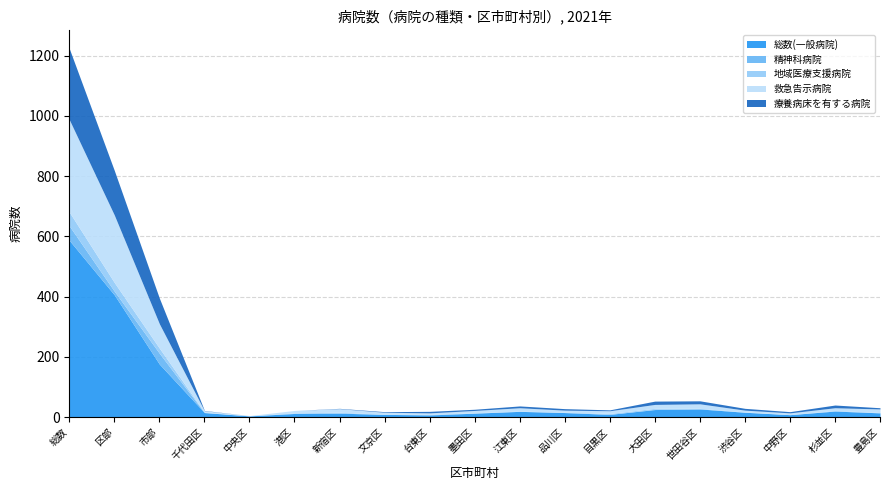

How many interior local valleys does the 救急告示病院 series have?

3